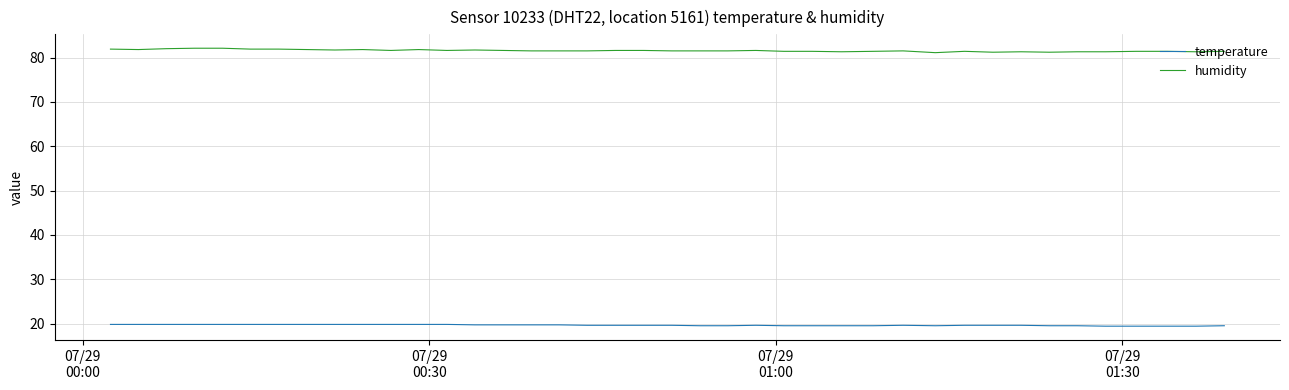

What is the lowest value of the temperature series?

19.4